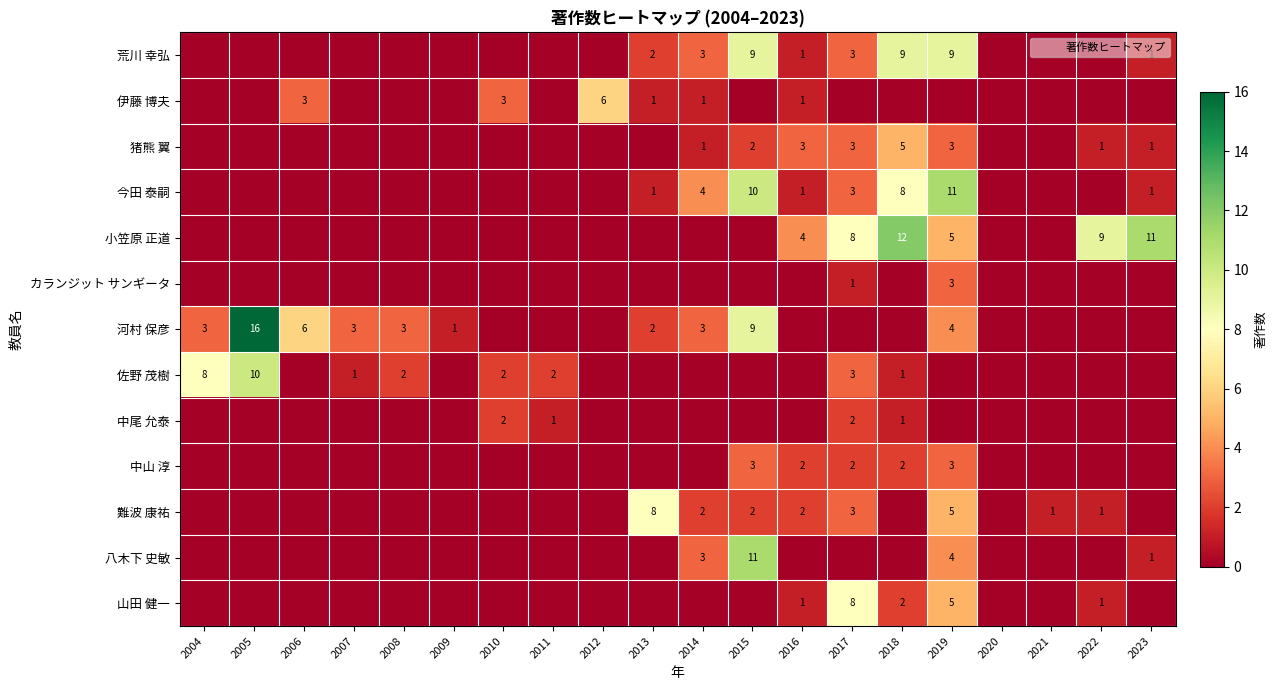

Count the number of categories in the chart.

20